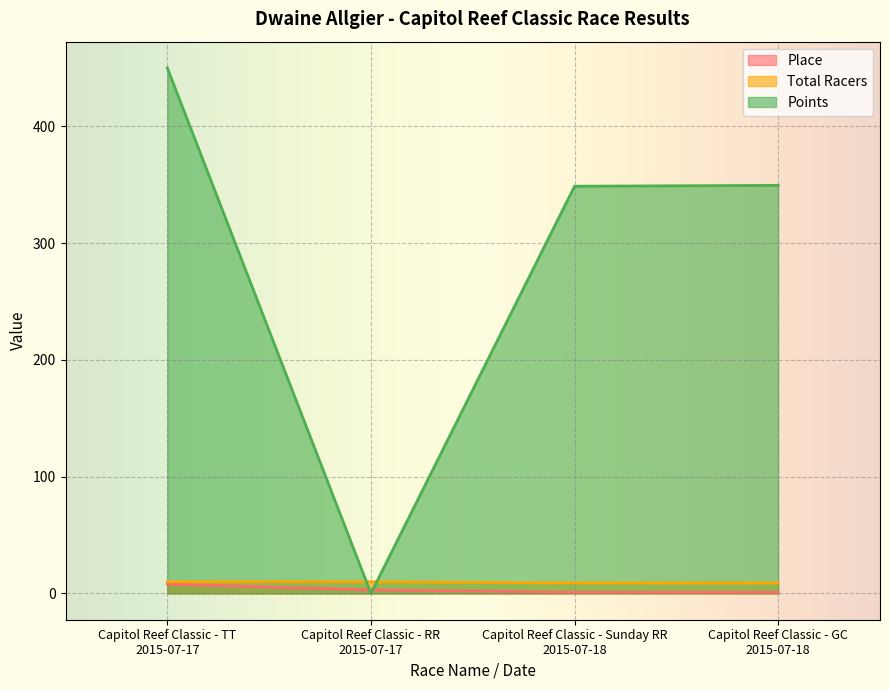

What is the maximum value for Place?

8.0